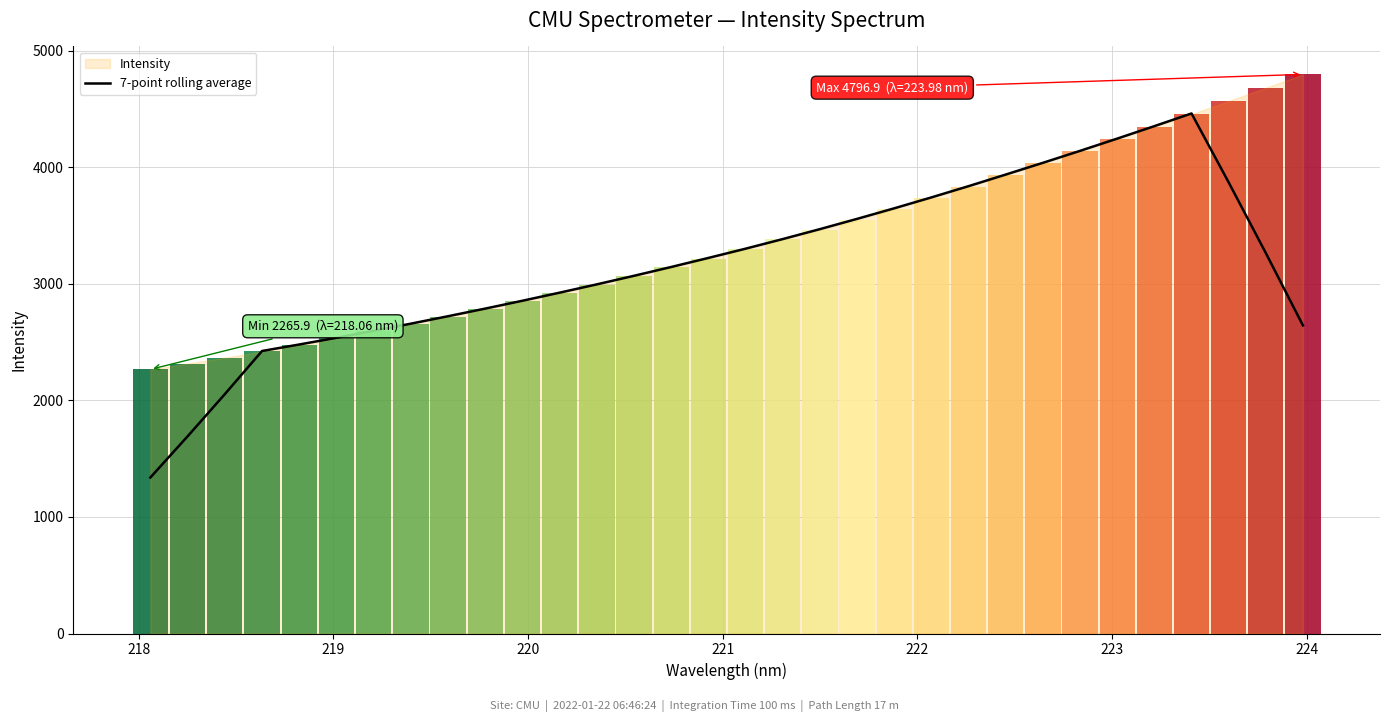

What is the value of the 16th bar from the left?

3222.3